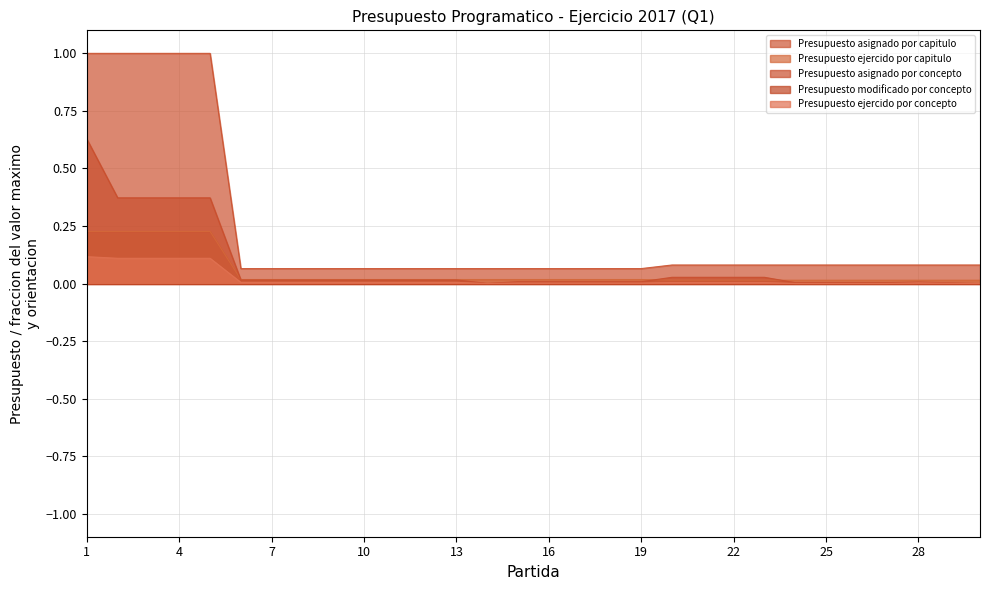

Which series has the widest spread of values?

Presupuesto asignado por capitulo